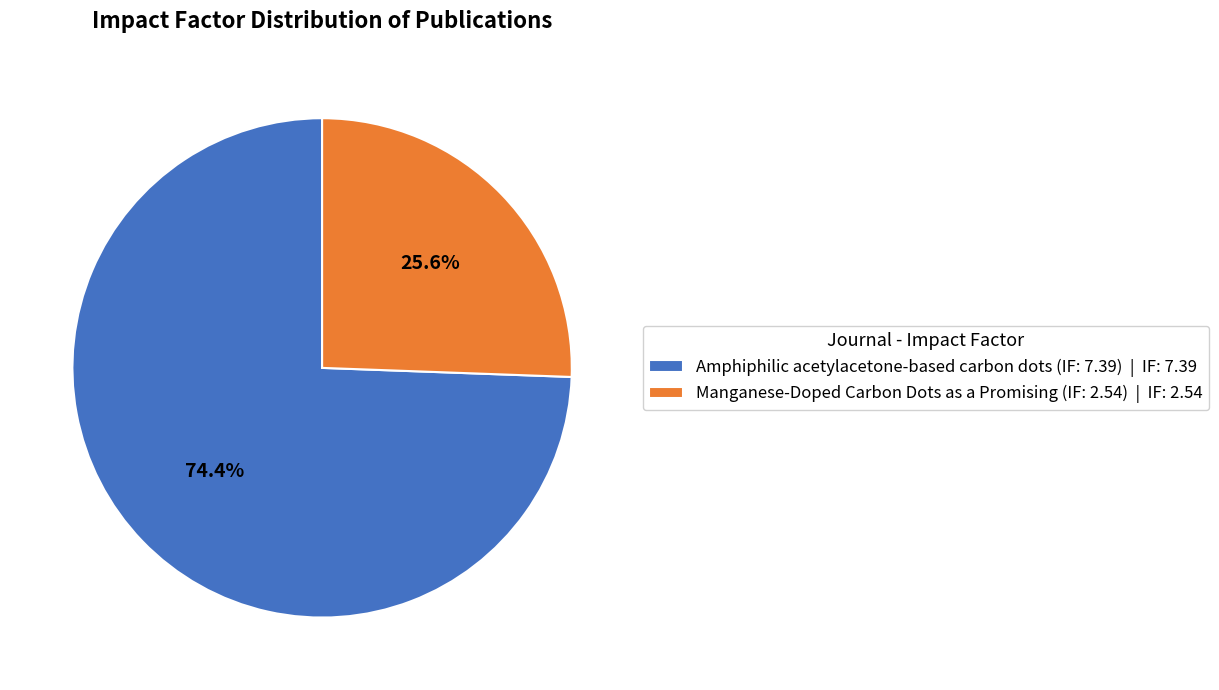

Rank the categories by value from highest to lowest.

Amphiphilic acetylacetone-based carbon dots (IF: 7.39), Manganese-Doped Carbon Dots as a Promising (IF: 2.54)